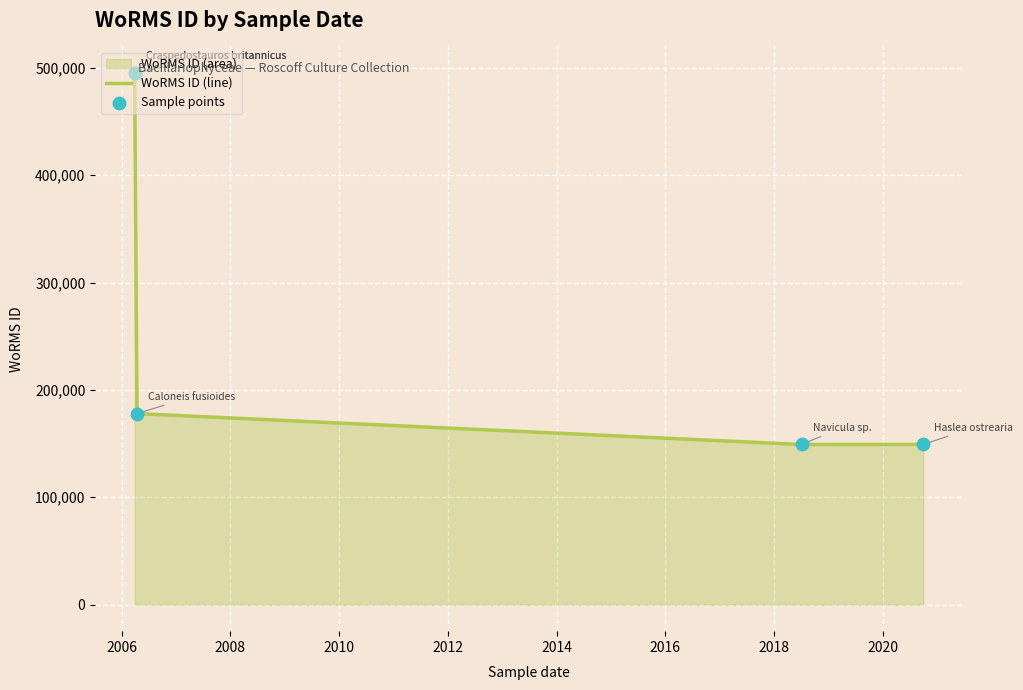

Which series has the widest spread of Y values?

WoRMS ID (line)